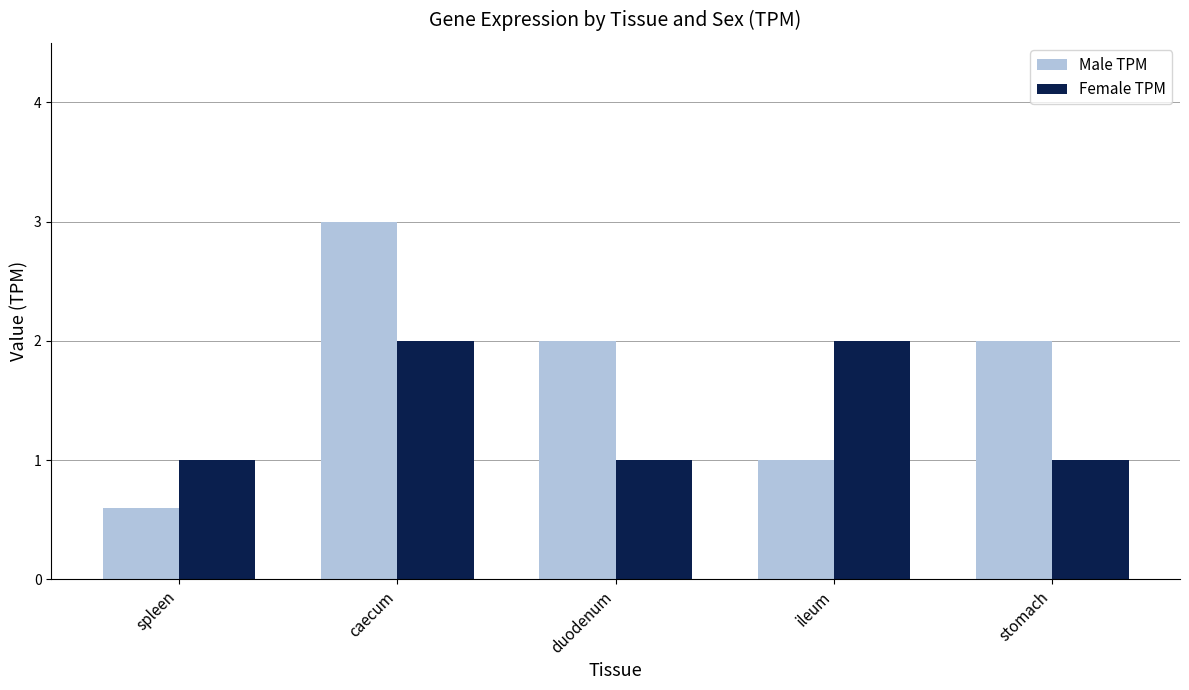

What is the total value across all series at spleen?

1.6